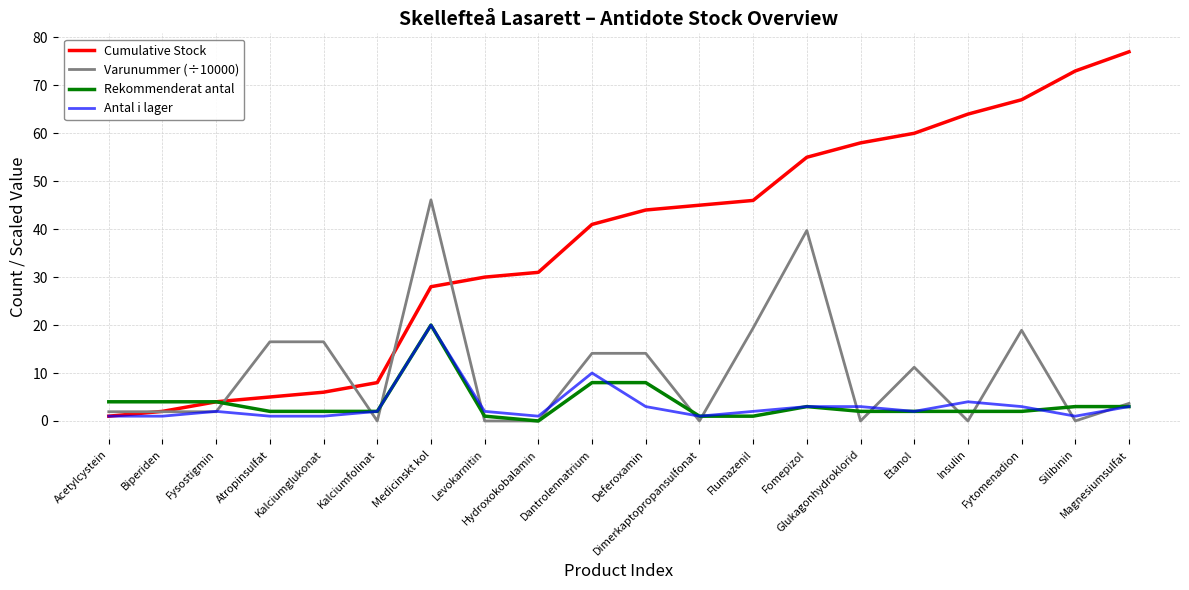

What are all the series names shown in the legend?

Cumulative Stock, Varunummer (÷10000), Rekommenderat antal, Antal i lager